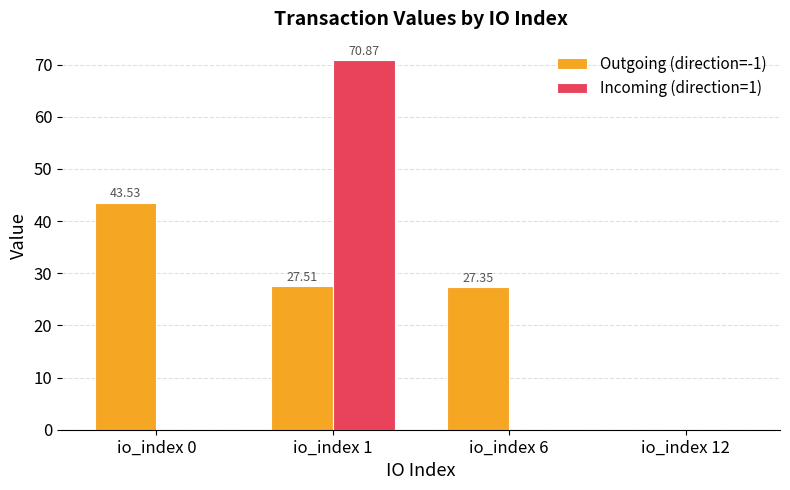

What is the maximum value for Outgoing (direction=-1)?

43.5